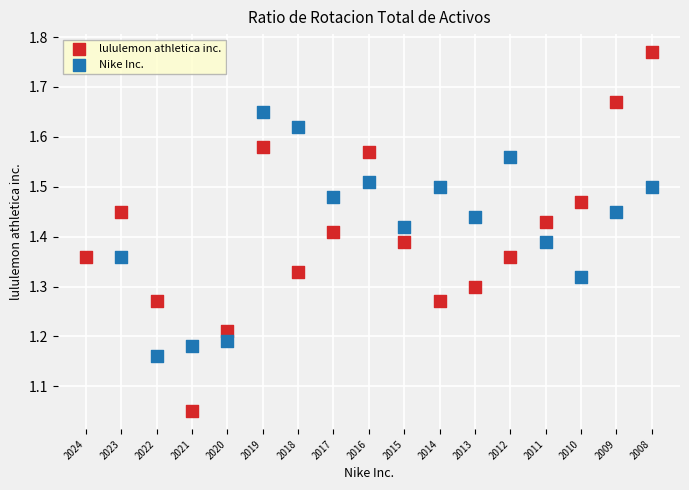

Which series contains the lowest Y value?

lululemon athletica inc.